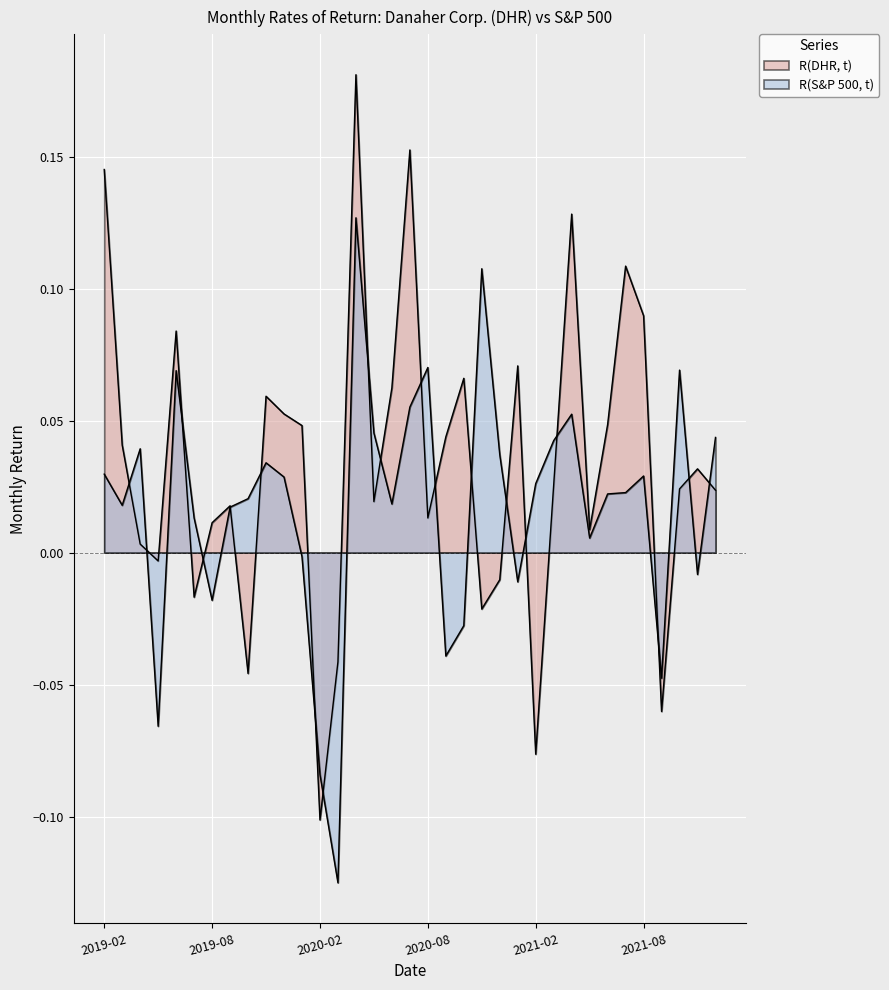

What is the sum of all R(S&P 500, t) values?

0.6